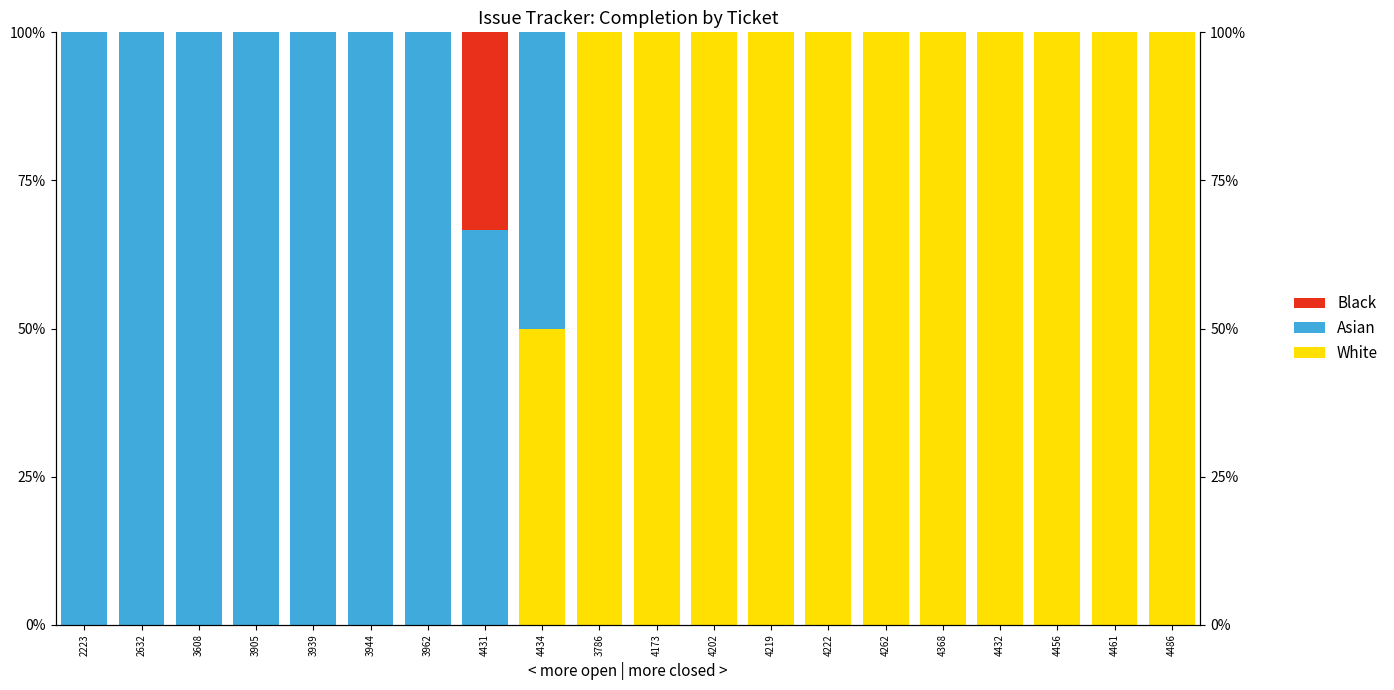

Which series changed the most between 4368 and 4461?

White